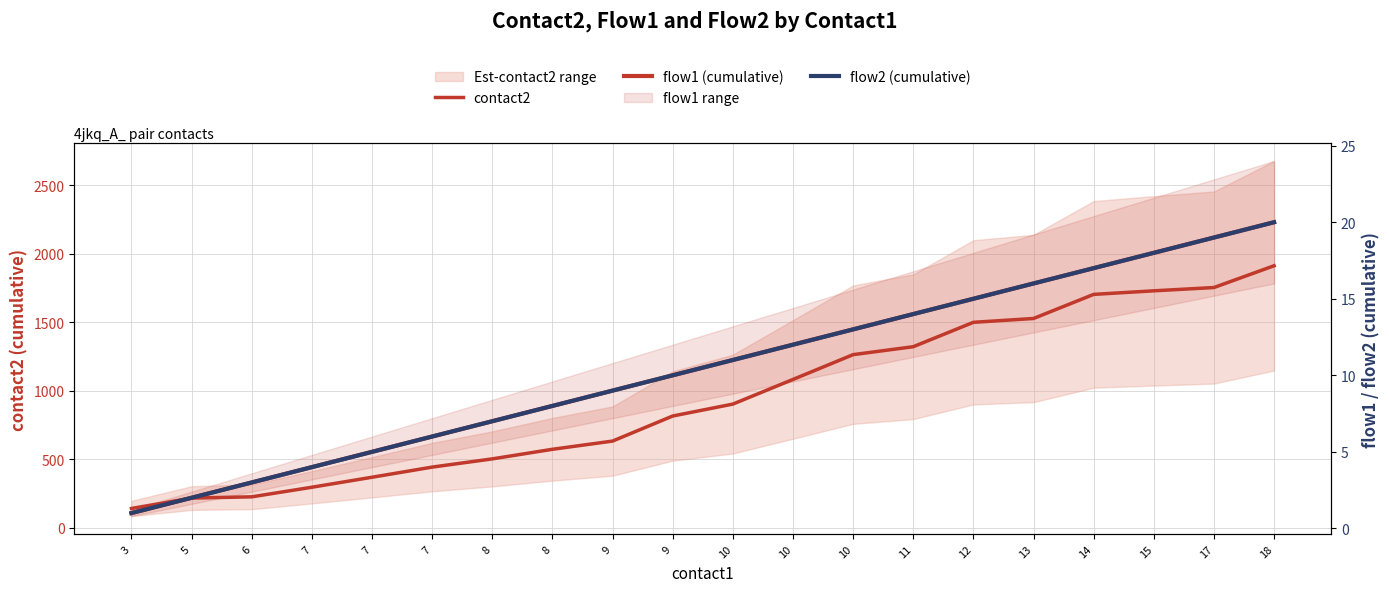

Rank the series by their maximum value, from highest to lowest.

contact2, flow1 (cumulative), flow2 (cumulative)